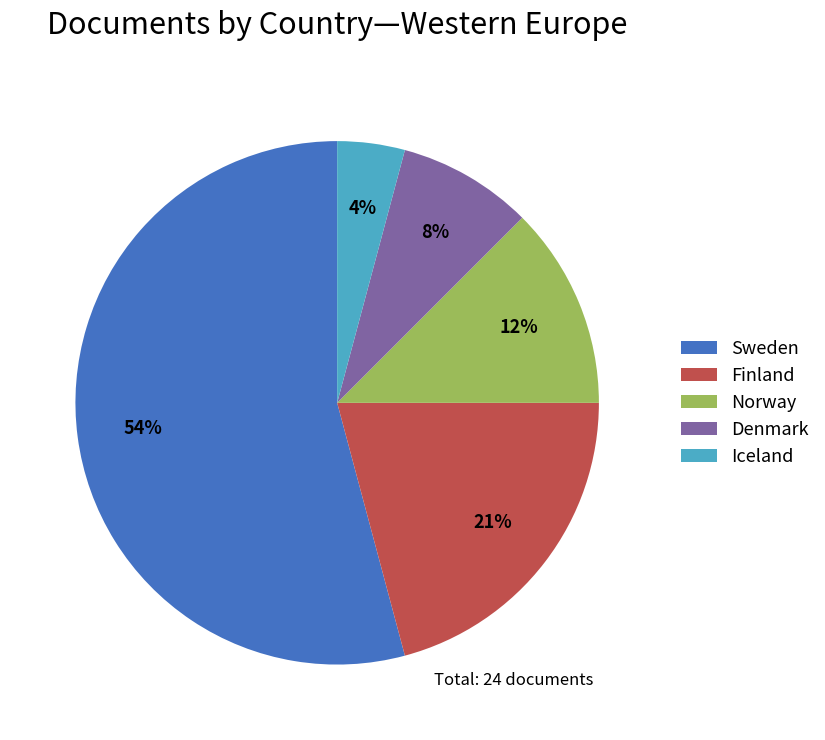

What percentage is the Denmark slice, to the nearest percent?

8%